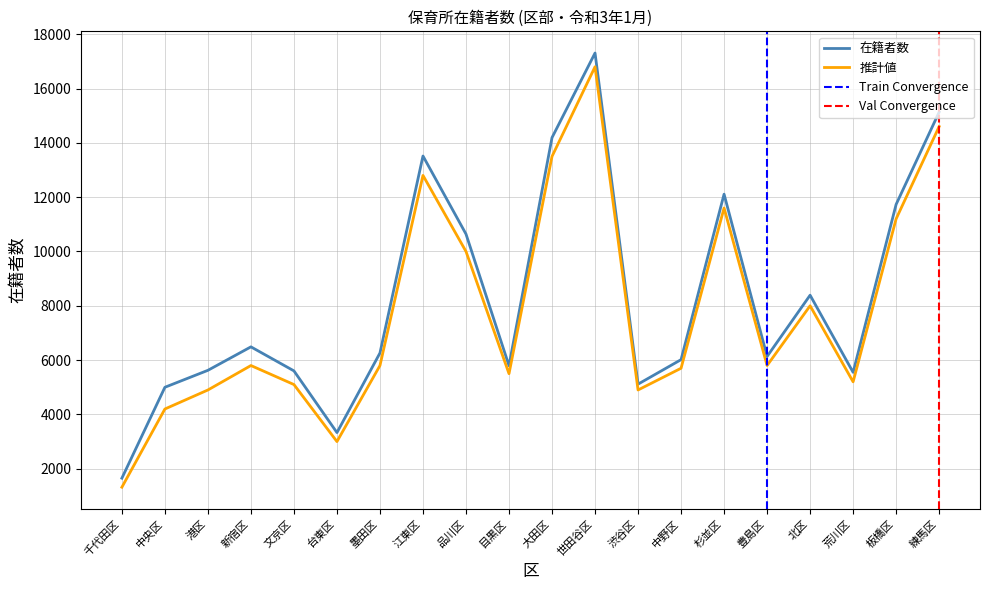

How many categories are shown in the chart?

20